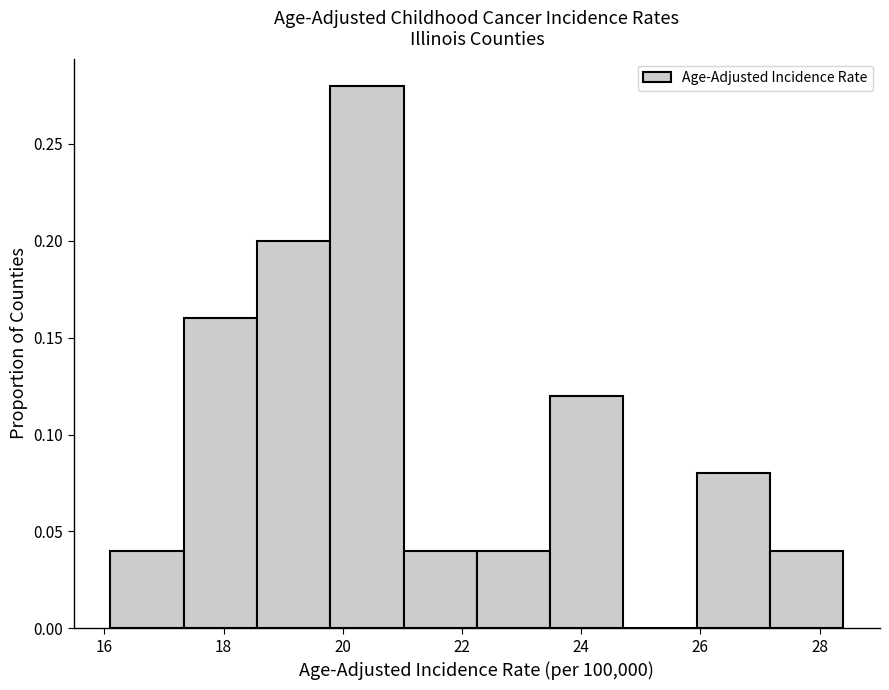

Reading left to right, list every bar in this chart as the range it spans on the x-axis followed by its height. Neither the bar edges nor the heights are printed on the chart, so give them approximately, as read against the axes.

16.2 to 17.4: 0.04
17.4 to 18.6: 0.16
18.6 to 19.8: 0.20
19.8 to 21.0: 0.28
21.0 to 22.2: 0.04
22.2 to 23.4: 0.04
23.4 to 24.8: 0.12
24.8 to 26.0: 0
26.0 to 27.2: 0.08
27.2 to 28.4: 0.04